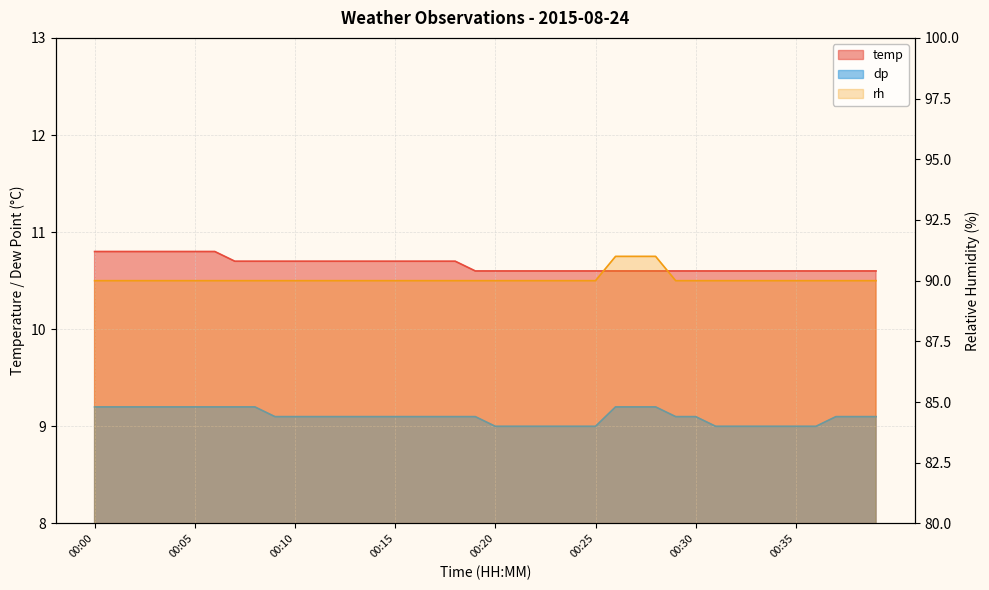

What is the average value of the temp series?

10.7